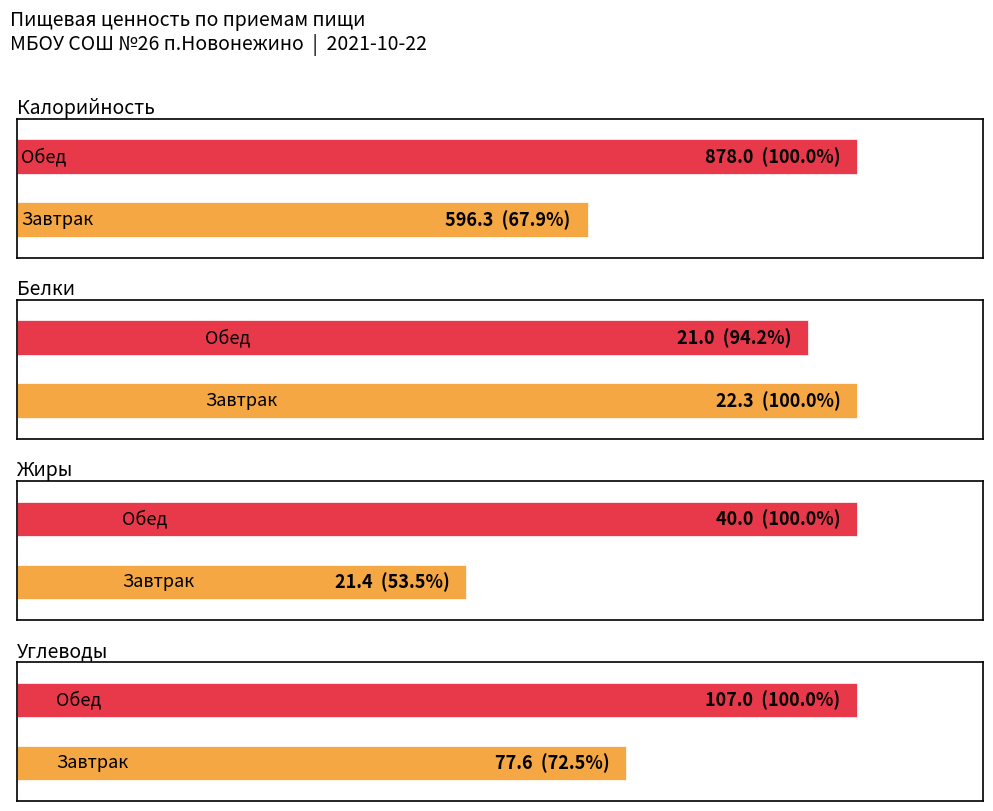

What is the label of the 1st bar from the right?

Обед